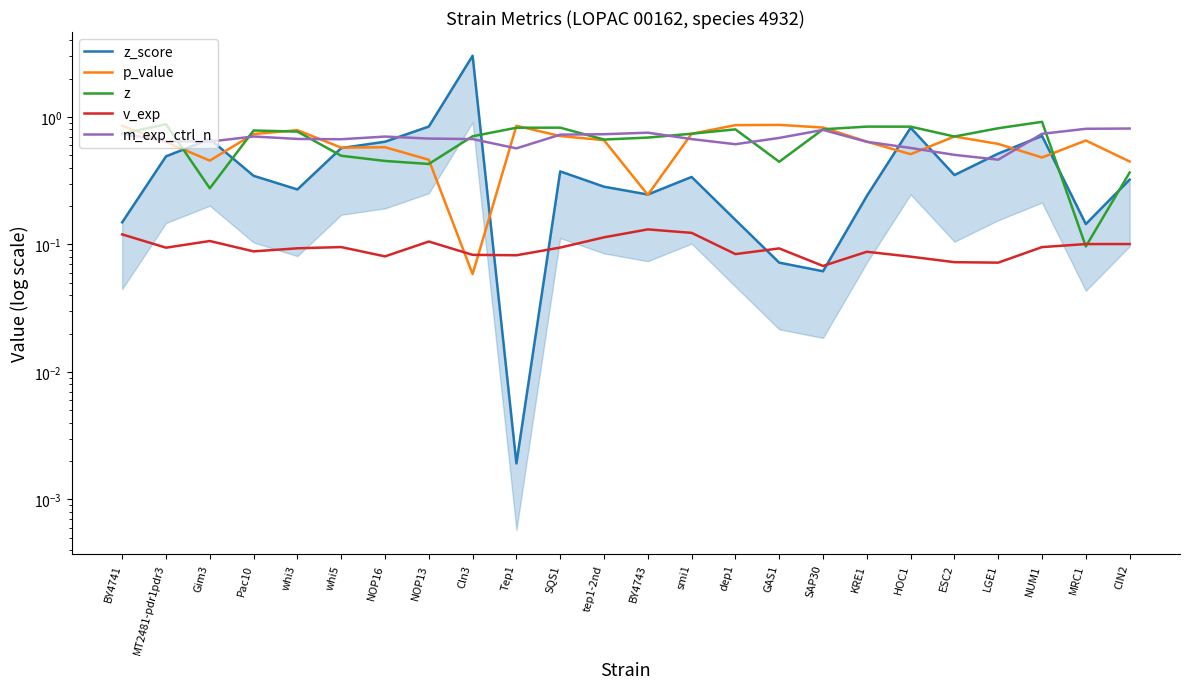

What is the label of the 10th point from the left?

Tep1